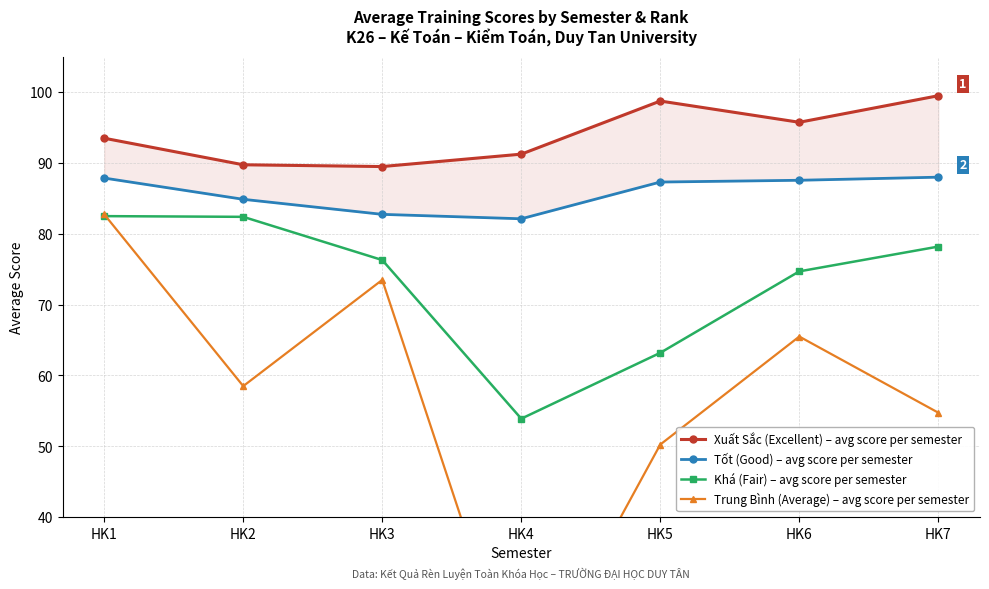

Is it true that Trung Bình (Average) – avg score per semester equals 50.2 at HK5?

True